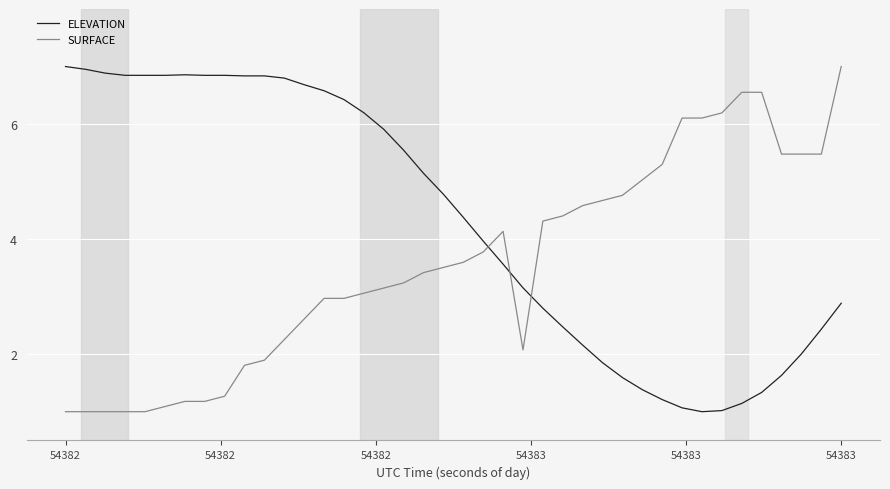

What are all the series names shown in the legend?

ELEVATION, SURFACE